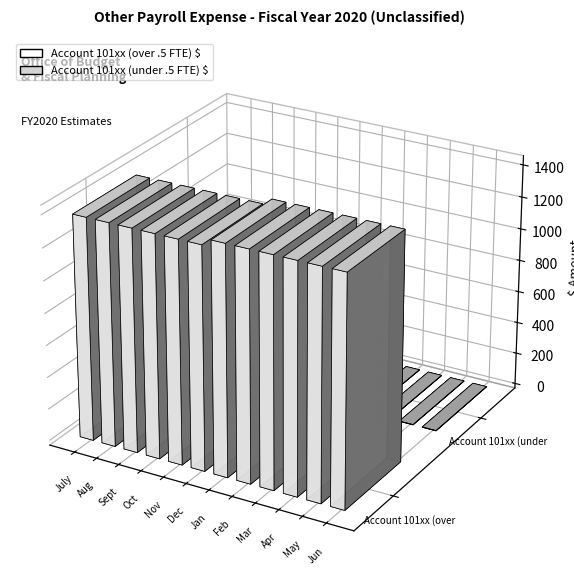

Which label corresponds to the largest value in the chart?

Jan